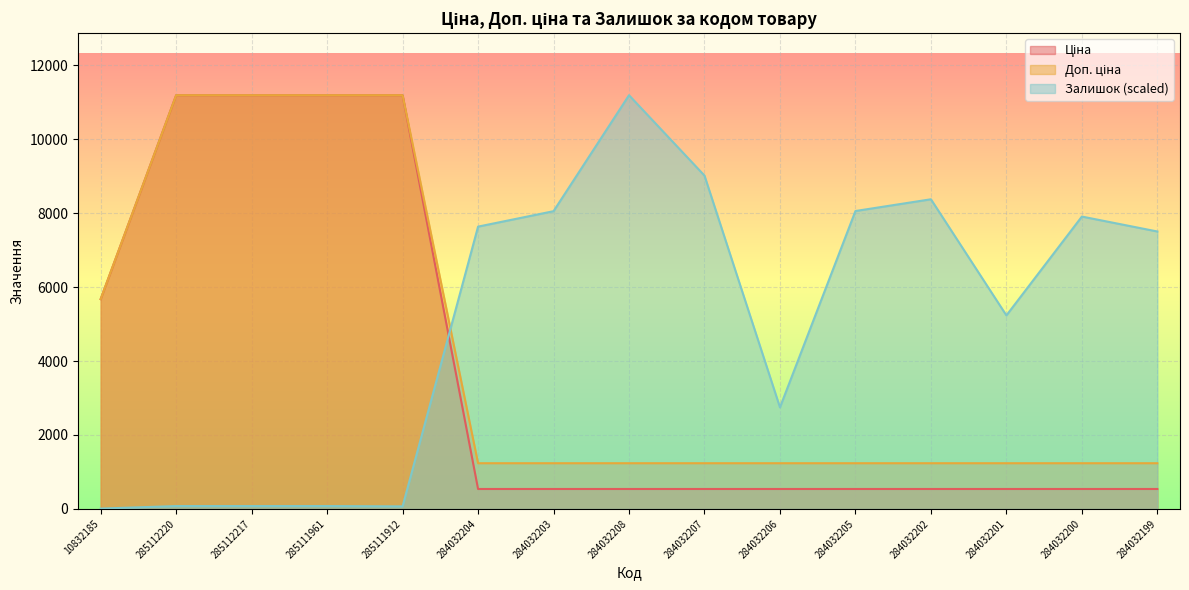

True or false: Ціна and Доп. ціна intersect in this chart.

False